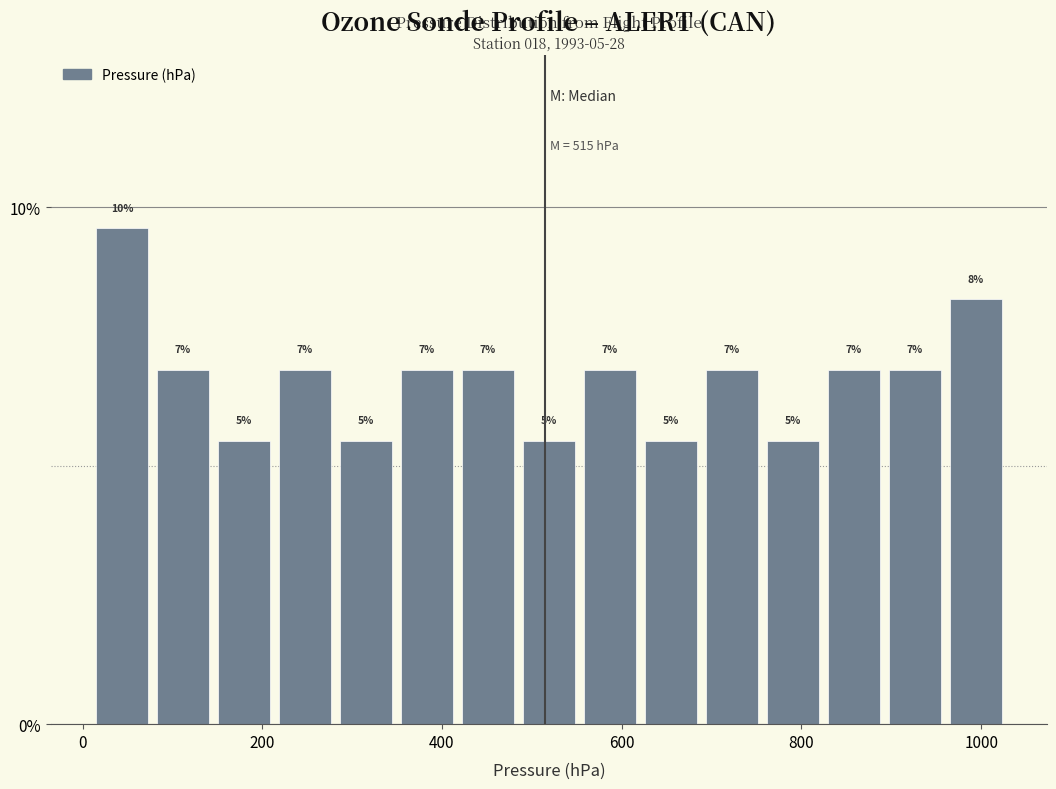

Around what value on the x-axis is the tallest bar? Give the approximate position of its centre, as read against the axis.

40